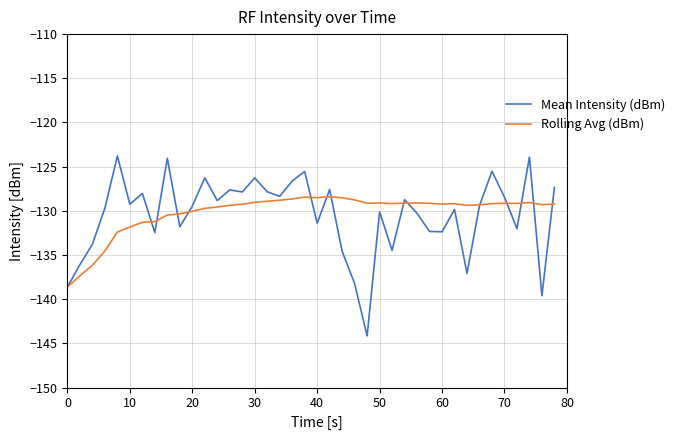

Rank the series by their maximum value, from highest to lowest.

Mean Intensity (dBm), Rolling Avg (dBm)